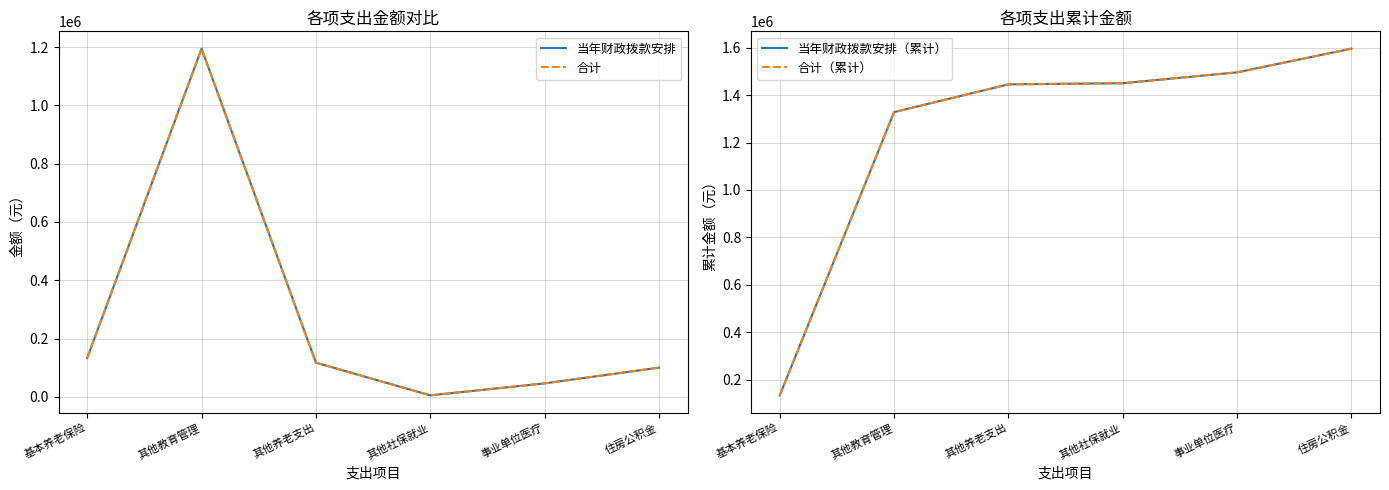

How many data points in 合计（累计） are above 1450121?

2